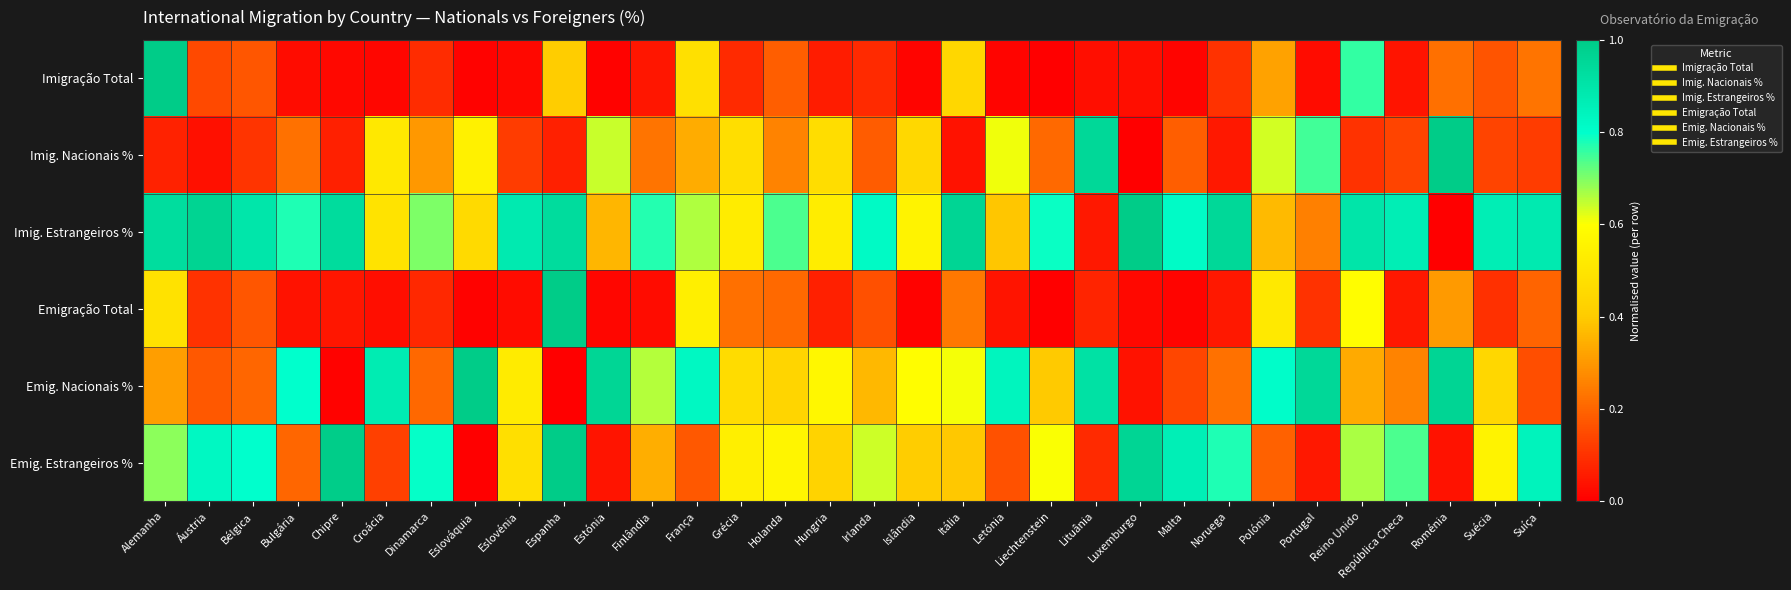

Reading left to right, list all the values displayed in this chart.

Imigração Total: Alemanha=1.0	Áustria=0.1	Bélgica=0.2	Bulgária=0.0	Chipre=0.0	Croácia=0.0	Dinamarca=0.1	Eslováquia=0.0	Eslovénia=0.0	Espanha=0.4	Estónia=0.0	Finlândia=0.0	França=0.5	Grécia=0.1	Holanda=0.2	Hungria=0.1	Irlanda=0.1	Islândia=0.0	Itália=0.4	Letónia=0.0	Liechtenstein=0.0	Lituânia=0.0	Luxemburgo=0.0	Malta=0.0	Noruega=0.1	Polónia=0.3	Portugal=0.0	Reino Unido=0.8	República Checa=0.0	Roménia=0.2	Suécia=0.2	Suíça=0.2
Imig. Nacionais %: Alemanha=0.1	Áustria=0.0	Bélgica=0.1	Bulgária=0.2	Chipre=0.1	Croácia=0.5	Dinamarca=0.3	Eslováquia=0.5	Eslovénia=0.1	Espanha=0.1	Estónia=0.6	Finlândia=0.2	França=0.3	Grécia=0.5	Holanda=0.3	Hungria=0.5	Irlanda=0.2	Islândia=0.4	Itália=0.0	Letónia=0.6	Liechtenstein=0.2	Lituânia=1.0	Luxemburgo=0.0	Malta=0.2	Noruega=0.0	Polónia=0.6	Portugal=0.7	Reino Unido=0.1	República Checa=0.1	Roménia=1.0	Suécia=0.1	Suíça=0.1
Imig. Estrangeiros %: Alemanha=0.9	Áustria=1.0	Bélgica=0.9	Bulgária=0.8	Chipre=0.9	Croácia=0.5	Dinamarca=0.7	Eslováquia=0.5	Eslovénia=0.9	Espanha=0.9	Estónia=0.4	Finlândia=0.8	França=0.7	Grécia=0.5	Holanda=0.7	Hungria=0.5	Irlanda=0.8	Islândia=0.6	Itália=1.0	Letónia=0.4	Liechtenstein=0.8	Lituânia=0.0	Luxemburgo=1.0	Malta=0.8	Noruega=1.0	Polónia=0.4	Portugal=0.3	Reino Unido=0.9	República Checa=0.9	Roménia=0.0	Suécia=0.9	Suíça=0.9
Emigração Total: Alemanha=0.5	Áustria=0.1	Bélgica=0.2	Bulgária=0.0	Chipre=0.0	Croácia=0.0	Dinamarca=0.1	Eslováquia=0.0	Eslovénia=0.0	Espanha=1.0	Estónia=0.0	Finlândia=0.0	França=0.5	Grécia=0.2	Holanda=0.2	Hungria=0.1	Irlanda=0.2	Islândia=0.0	Itália=0.2	Letónia=0.0	Liechtenstein=0.0	Lituânia=0.1	Luxemburgo=0.0	Malta=0.0	Noruega=0.0	Polónia=0.5	Portugal=0.1	Reino Unido=0.6	República Checa=0.0	Roménia=0.3	Suécia=0.1	Suíça=0.2
Emig. Nacionais %: Alemanha=0.3	Áustria=0.2	Bélgica=0.2	Bulgária=0.8	Chipre=0.0	Croácia=0.9	Dinamarca=0.2	Eslováquia=1.0	Eslovénia=0.5	Espanha=0.0	Estónia=1.0	Finlândia=0.7	França=0.8	Grécia=0.5	Holanda=0.4	Hungria=0.6	Irlanda=0.4	Islândia=0.6	Itália=0.6	Letónia=0.8	Liechtenstein=0.4	Lituânia=0.9	Luxemburgo=0.0	Malta=0.1	Noruega=0.2	Polónia=0.8	Portugal=1.0	Reino Unido=0.3	República Checa=0.3	Roménia=1.0	Suécia=0.4	Suíça=0.2
Emig. Estrangeiros %: Alemanha=0.7	Áustria=0.8	Bélgica=0.8	Bulgária=0.2	Chipre=1.0	Croácia=0.1	Dinamarca=0.8	Eslováquia=0.0	Eslovénia=0.5	Espanha=1.0	Estónia=0.0	Finlândia=0.3	França=0.2	Grécia=0.5	Holanda=0.6	Hungria=0.4	Irlanda=0.6	Islândia=0.4	Itália=0.4	Letónia=0.2	Liechtenstein=0.6	Lituânia=0.1	Luxemburgo=1.0	Malta=0.9	Noruega=0.8	Polónia=0.2	Portugal=0.0	Reino Unido=0.7	República Checa=0.7	Roménia=0.0	Suécia=0.6	Suíça=0.8